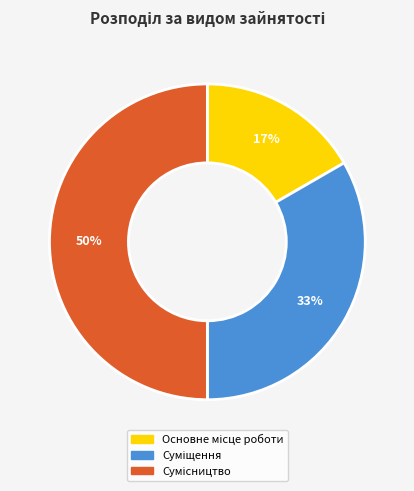

To the nearest percent, what is the difference between the largest and smallest slice percentages?

33%